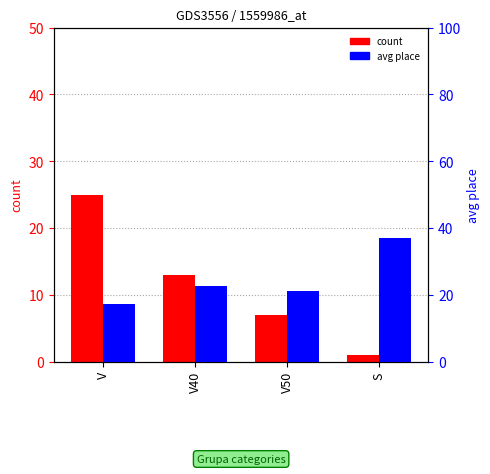

What is the difference between the second highest and minimum values in the avg place series?

5.4